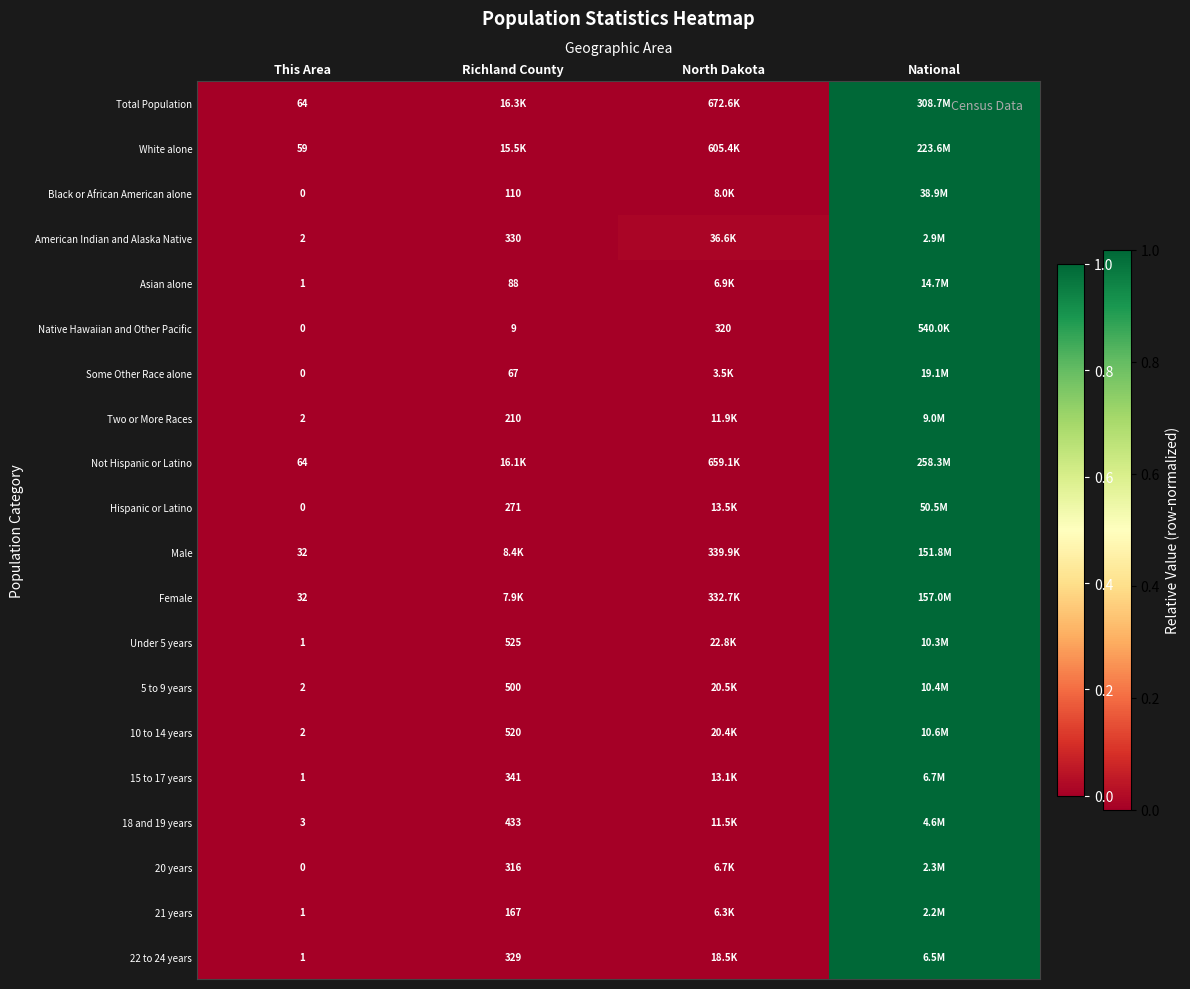

At how many categories does at least one series exceed 0?

3